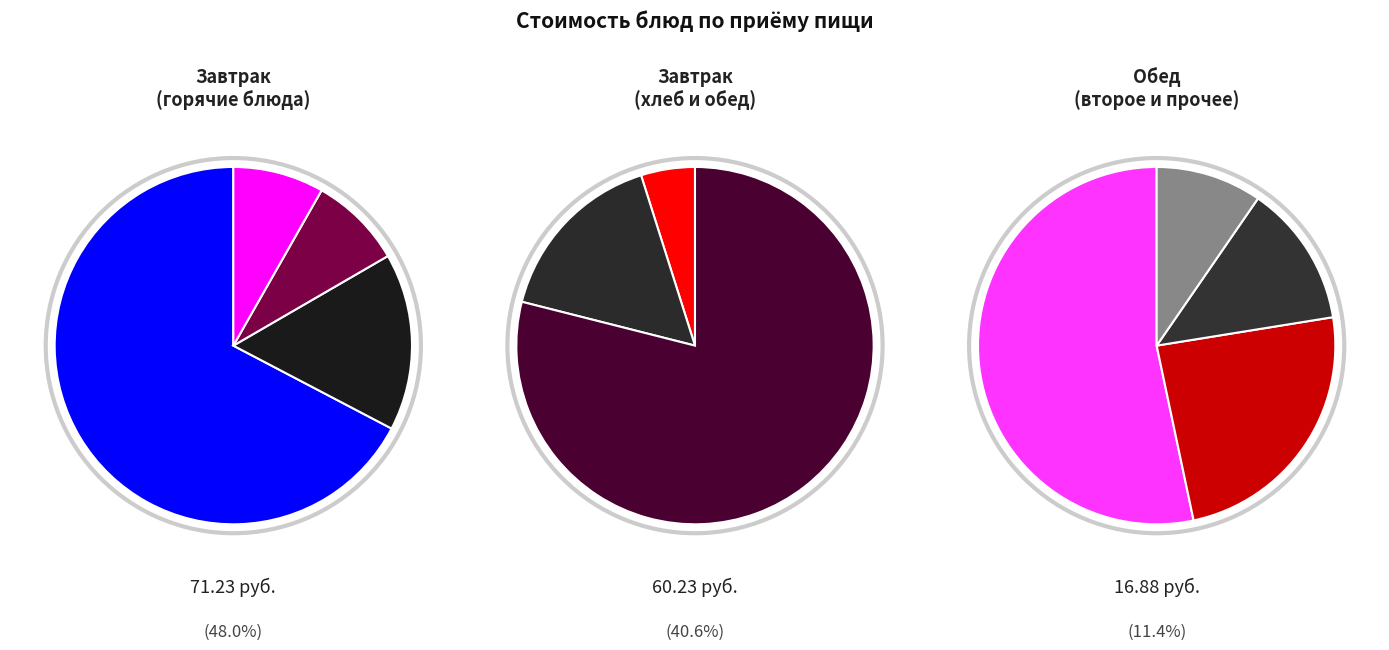

What is the smallest slice in the pie chart?

Хлеб пшеничный (обед)